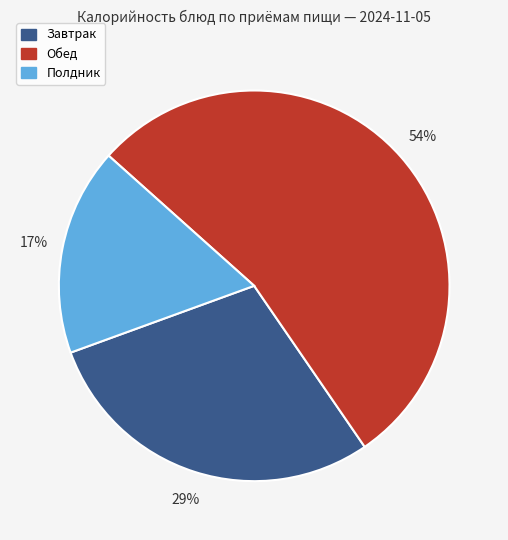

Is there any slice that represents more than half of the pie?

Yes